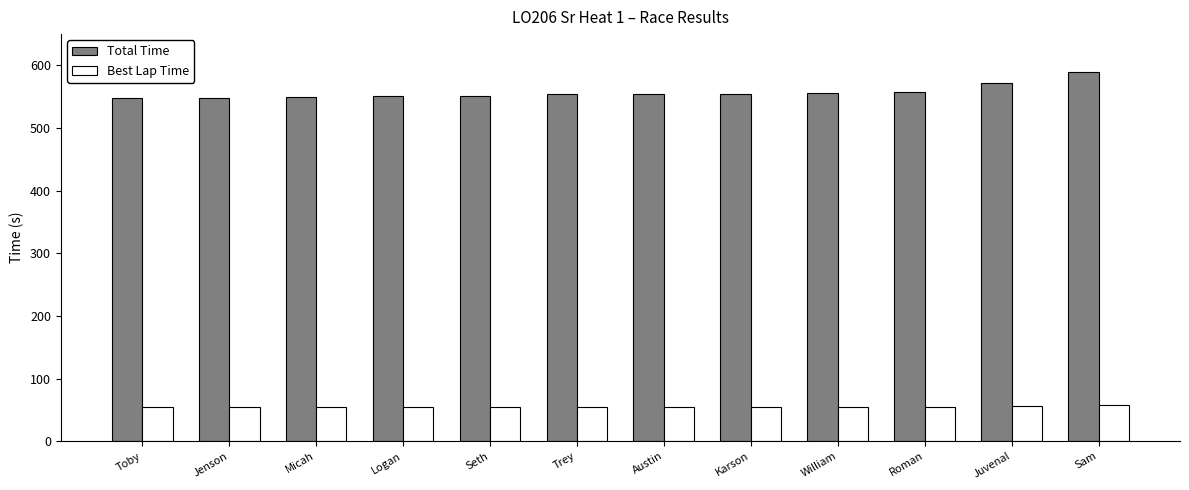

The value of Total Time at Toby is 548.6. True or false?

True